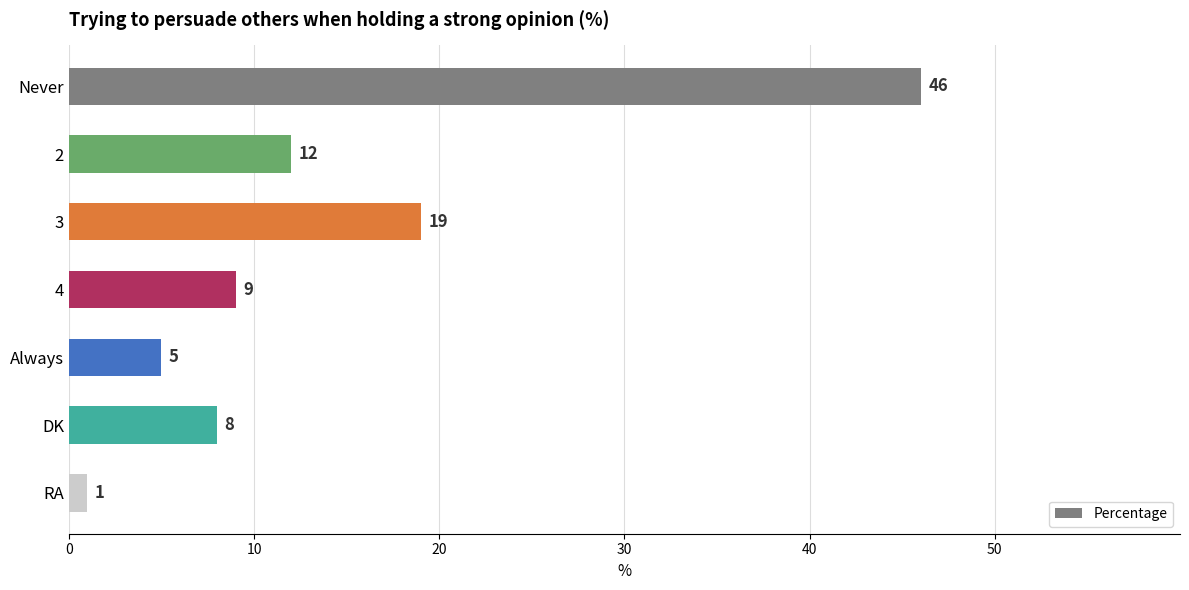

What is the label of the 7th bar from the bottom?

Never